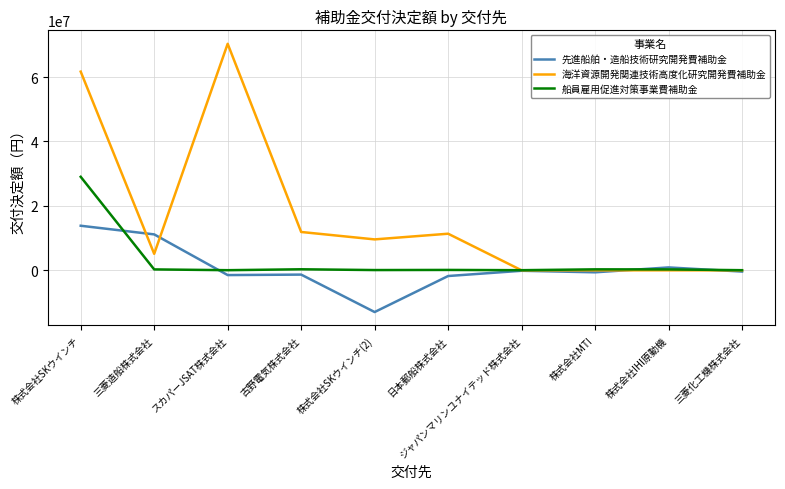

Which series has the widest spread of values?

海洋資源開発関連技術高度化研究開発費補助金